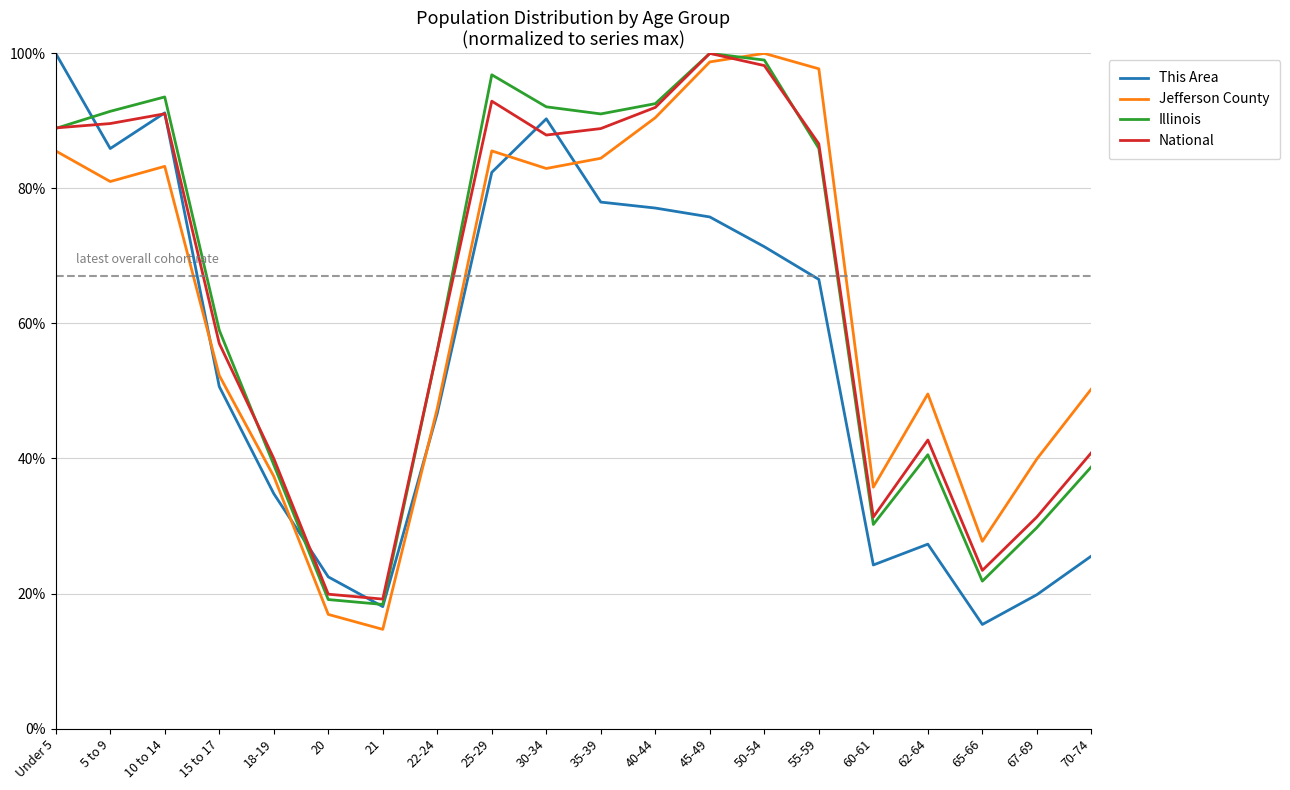

How many times do National and Jefferson County cross each other?

1